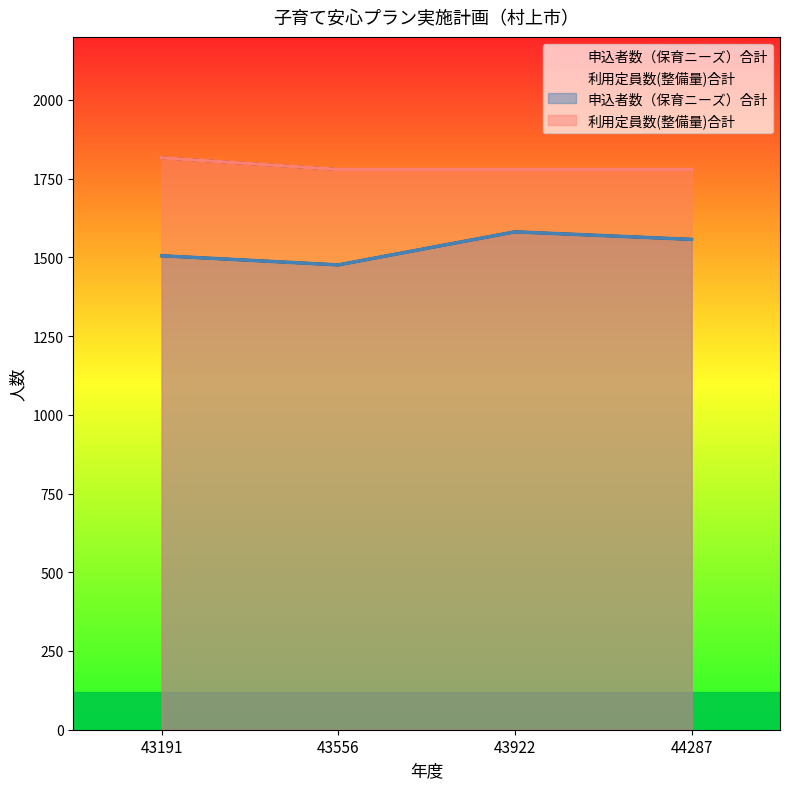

At which label does 申込者数（保育ニーズ）合計 first exceed 1557?

43922